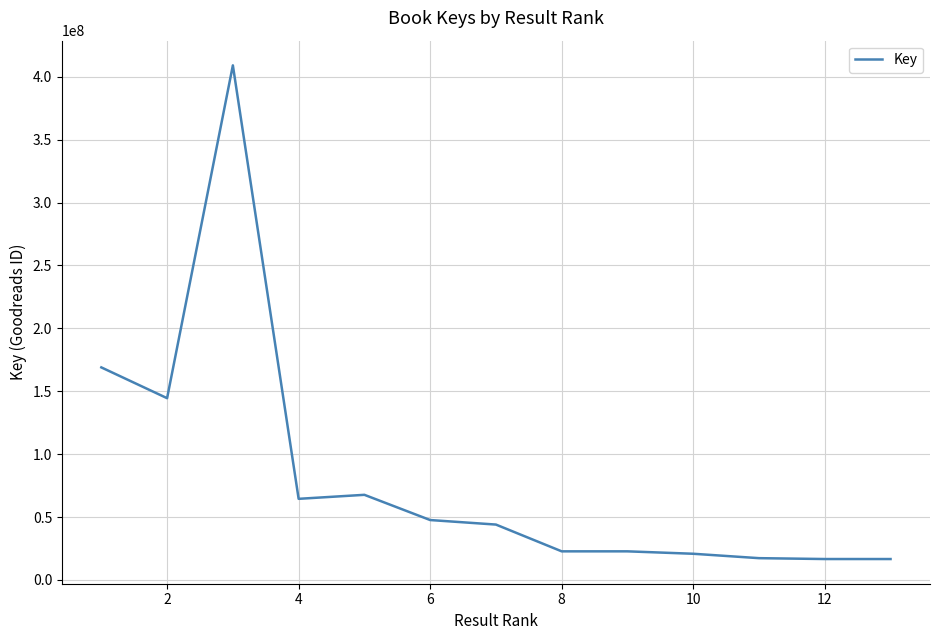

What is the smallest value displayed?

16626507